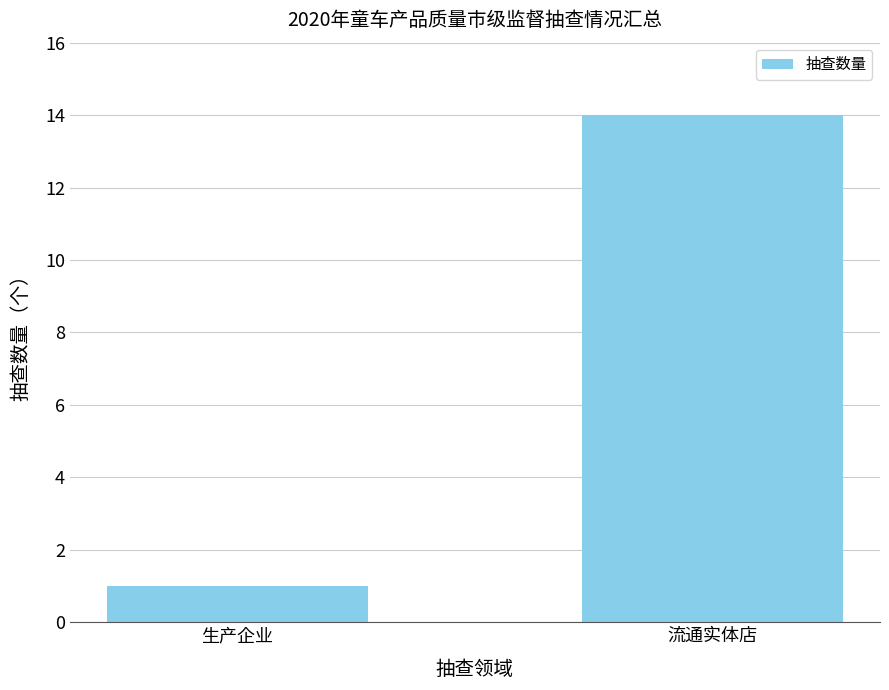

Which has a higher value, 生产企业 or 流通实体店?

流通实体店